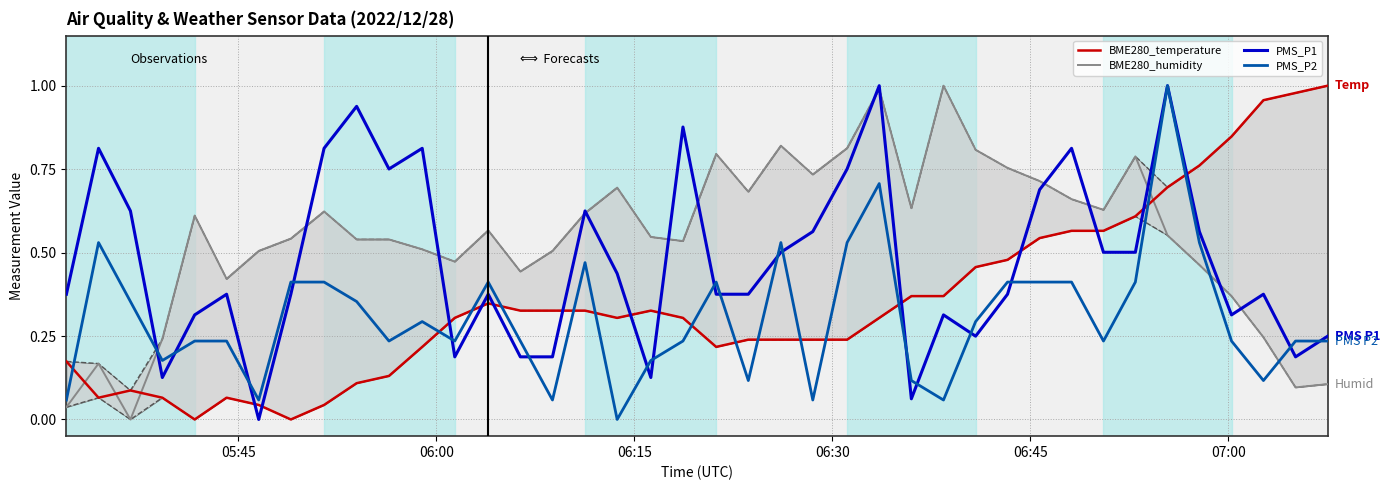

Which series has the largest range (max minus min)?

BME280_temperature